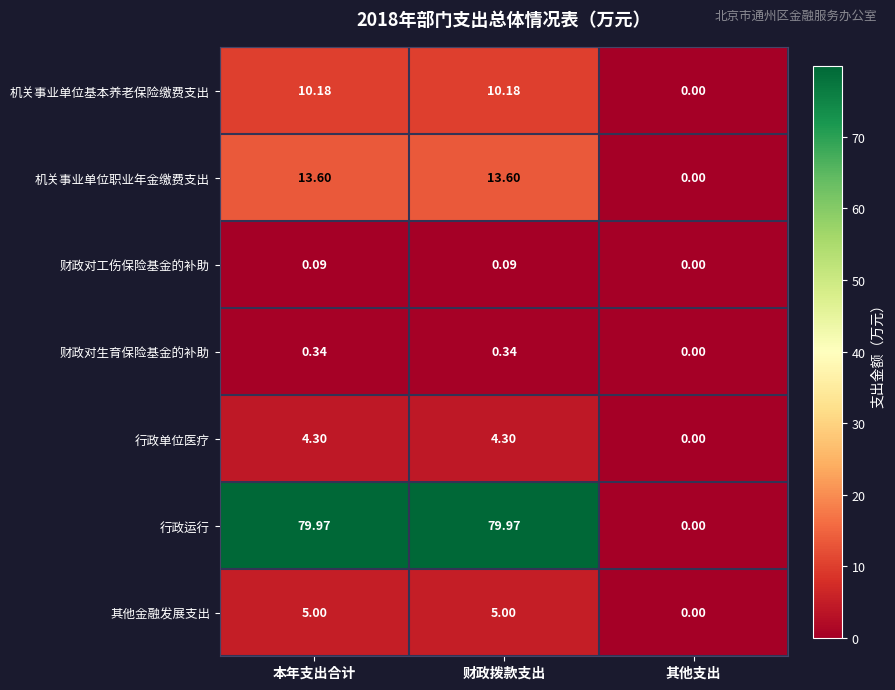

How many categories are shown in the chart?

3